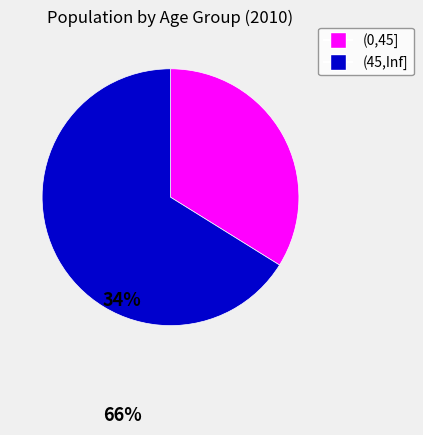

The (45,Inf] slice represents 66% of the pie. True or false?

True